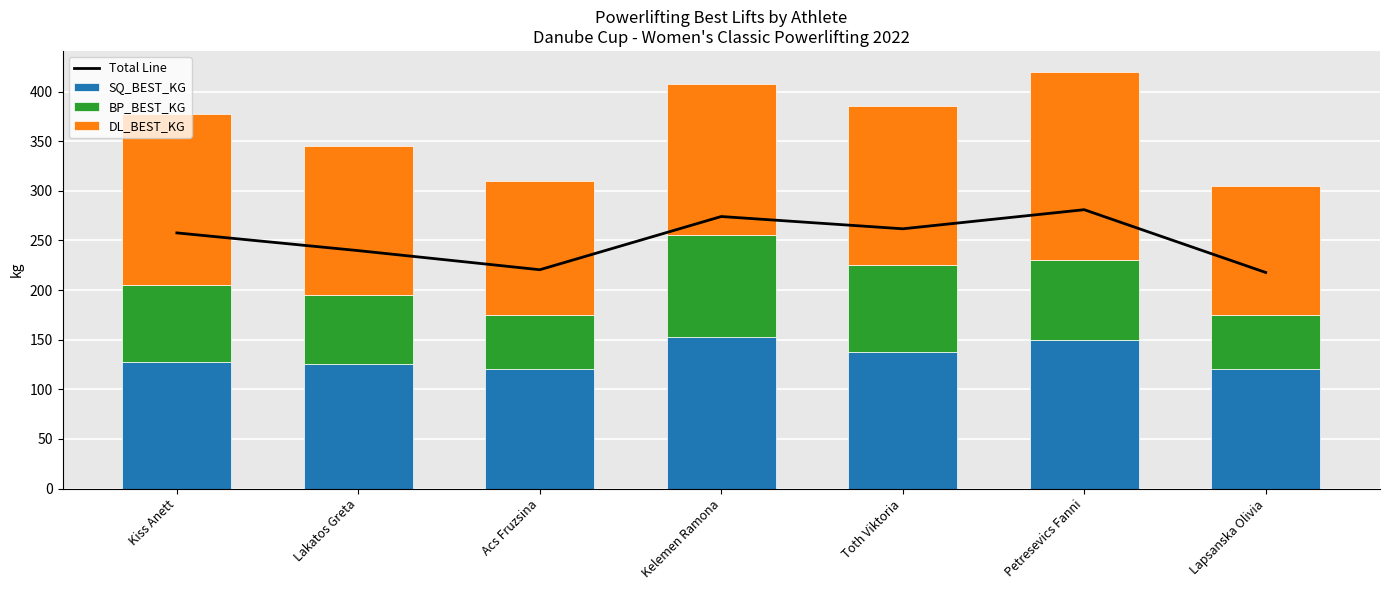

Which label corresponds to the smallest value in the chart?

Acs Fruzsina